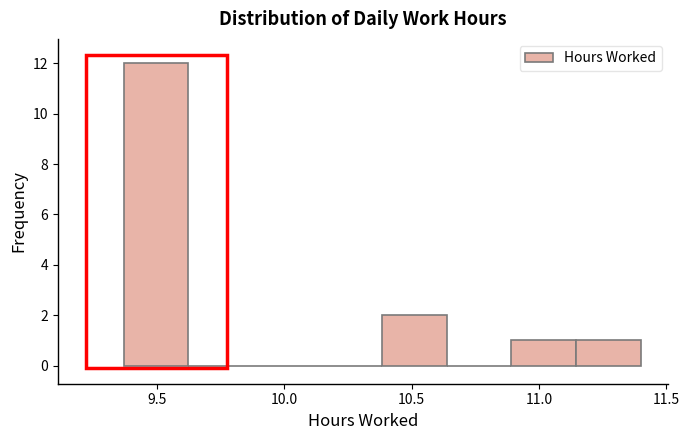

Which range on the x-axis has the tallest bar?

9.35 to 9.60